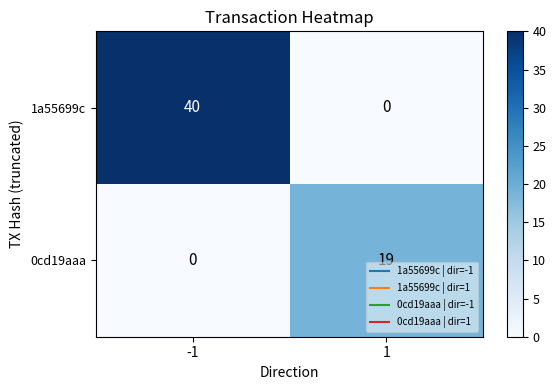

At which category is the sum across all series the highest?

-1